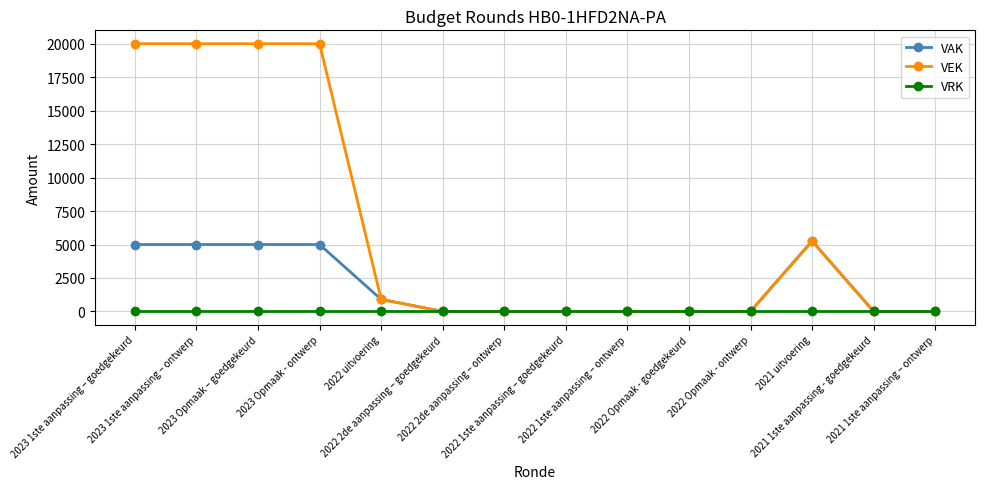

Reading left to right, list all the values displayed in this chart.

VAK: 2023 1ste aanpassing – goedgekeurd=5000	2023 1ste aanpassing – ontwerp=5000	2023 Opmaak – goedgekeurd=5000	2023 Opmaak - ontwerp=5000	2022 uitvoering=900	2022 2de aanpassing – goedgekeurd=0	2022 2de aanpassing – ontwerp=0	2022 1ste aanpassing – goedgekeurd=0	2022 1ste aanpassing – ontwerp=0	2022 Opmaak - goedgekeurd=0	2022 Opmaak - ontwerp=0	2021 uitvoering=5260	2021 1ste aanpassing - goedgekeurd=0	2021 1ste aanpassing – ontwerp=0
VEK: 2023 1ste aanpassing – goedgekeurd=20000	2023 1ste aanpassing – ontwerp=20000	2023 Opmaak – goedgekeurd=20000	2023 Opmaak - ontwerp=20000	2022 uitvoering=900	2022 2de aanpassing – goedgekeurd=0	2022 2de aanpassing – ontwerp=0	2022 1ste aanpassing – goedgekeurd=0	2022 1ste aanpassing – ontwerp=0	2022 Opmaak - goedgekeurd=0	2022 Opmaak - ontwerp=0	2021 uitvoering=5260	2021 1ste aanpassing - goedgekeurd=0	2021 1ste aanpassing – ontwerp=0
VRK: 2023 1ste aanpassing – goedgekeurd=0	2023 1ste aanpassing – ontwerp=0	2023 Opmaak – goedgekeurd=0	2023 Opmaak - ontwerp=0	2022 uitvoering=0	2022 2de aanpassing – goedgekeurd=0	2022 2de aanpassing – ontwerp=0	2022 1ste aanpassing – goedgekeurd=0	2022 1ste aanpassing – ontwerp=0	2022 Opmaak - goedgekeurd=0	2022 Opmaak - ontwerp=0	2021 uitvoering=0	2021 1ste aanpassing - goedgekeurd=0	2021 1ste aanpassing – ontwerp=0